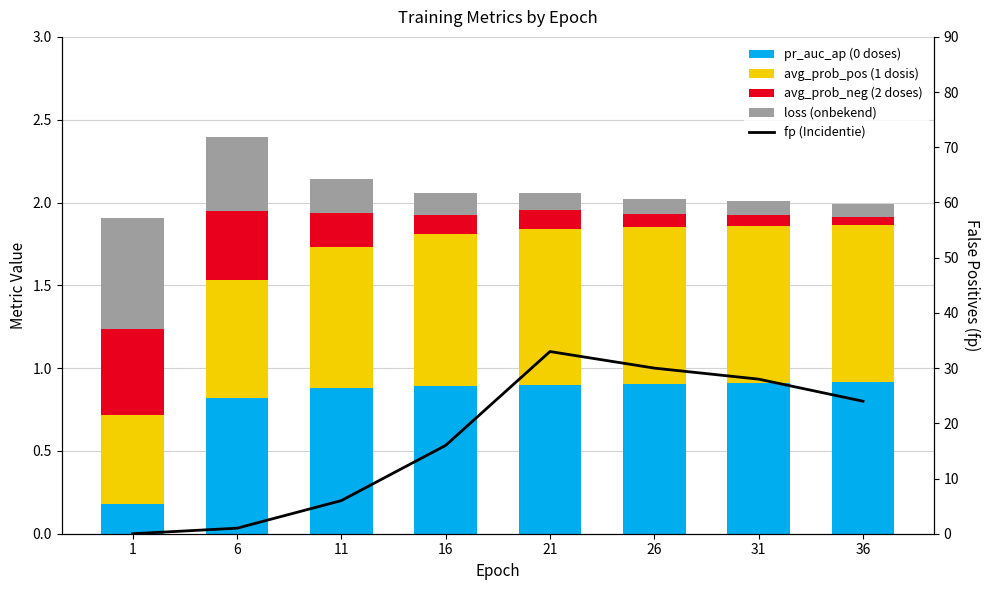

How many distinct data groups are displayed?

5